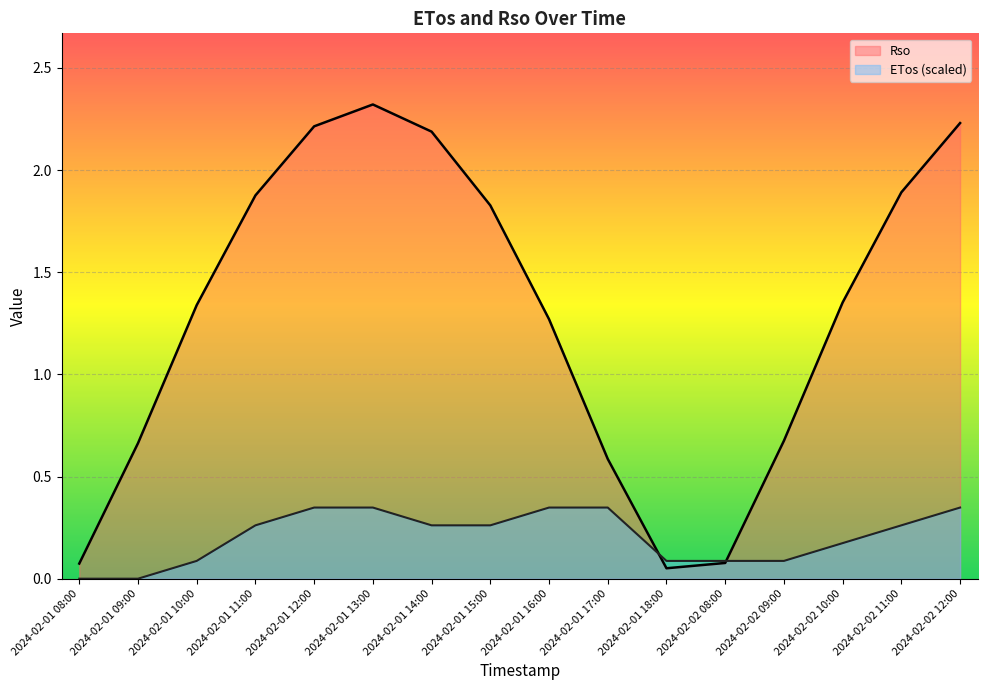

Between which two adjacent categories do ETos and Rso first intersect?

2024-02-01 17:00 and 2024-02-01 18:00